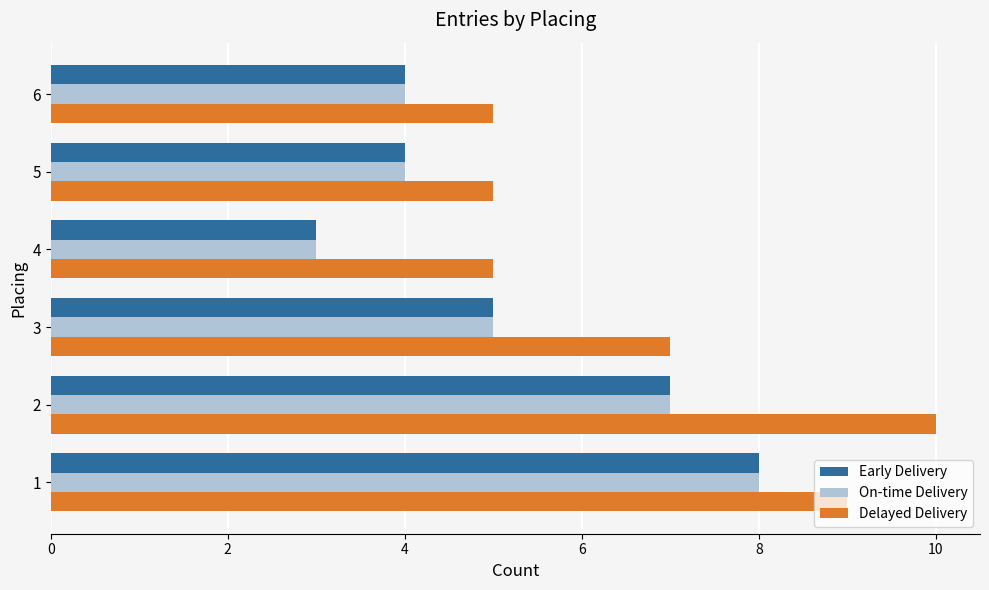

How many distinct data groups are displayed?

3